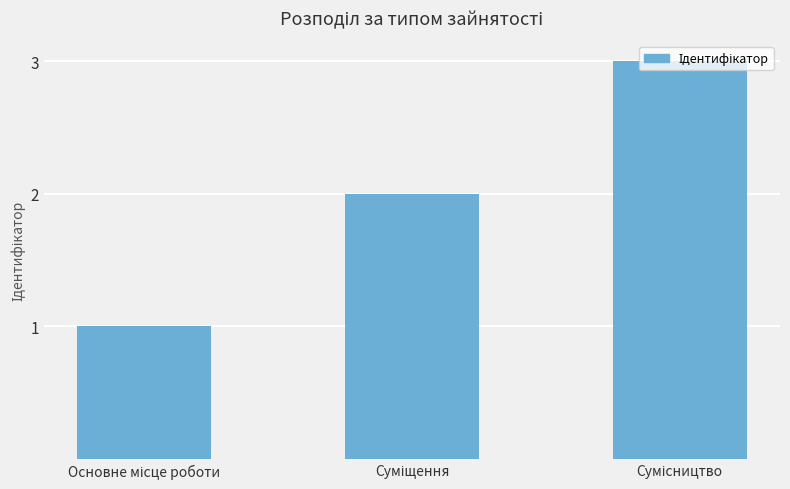

Count the number of categories in the chart.

3